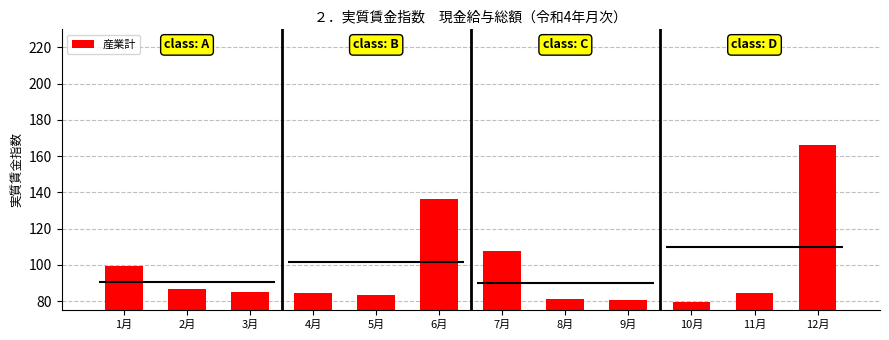

At which label is the value closest to 122?

7月